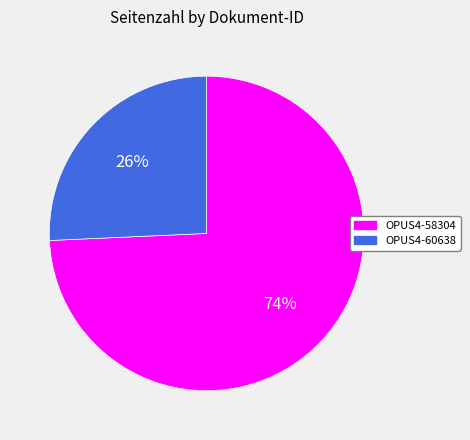

To the nearest percent, what is the combined percentage of OPUS4-58304 and OPUS4-60638?

100%